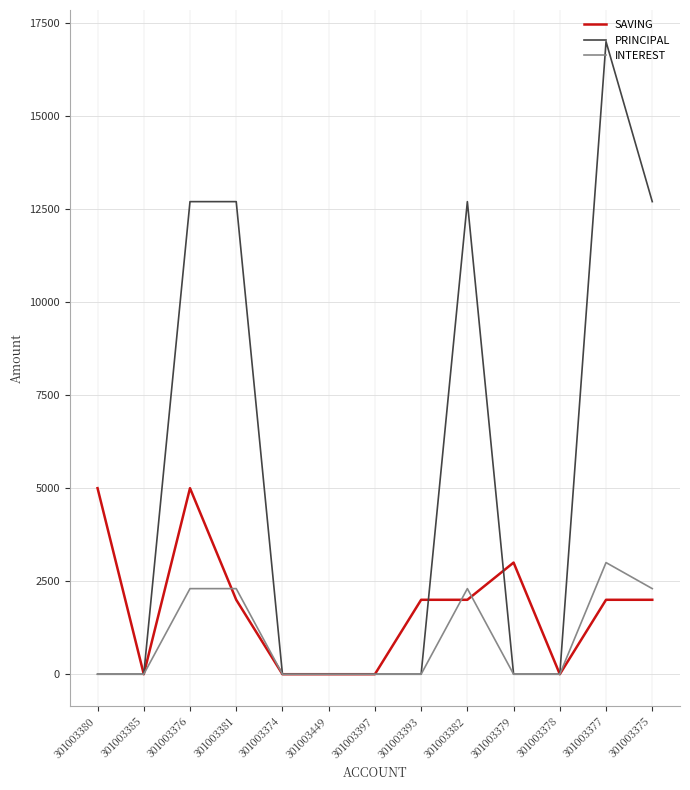

What is the greatest value displayed?

17000